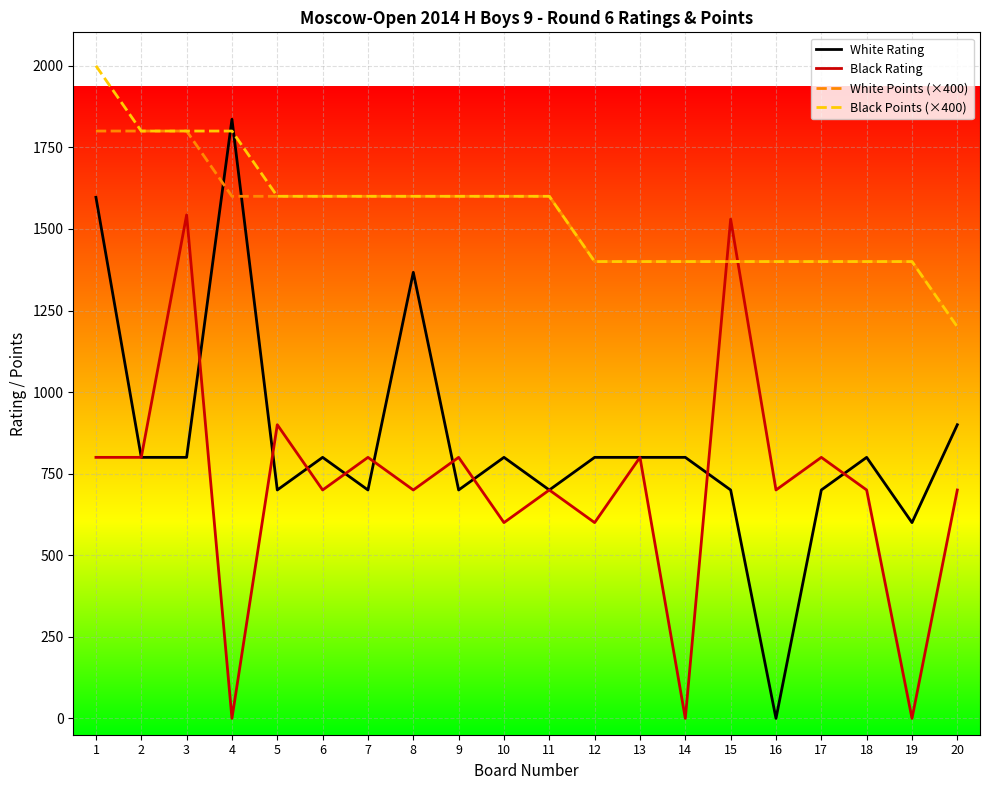

What is the difference between the maximum and minimum values in the White Rating series?

1836